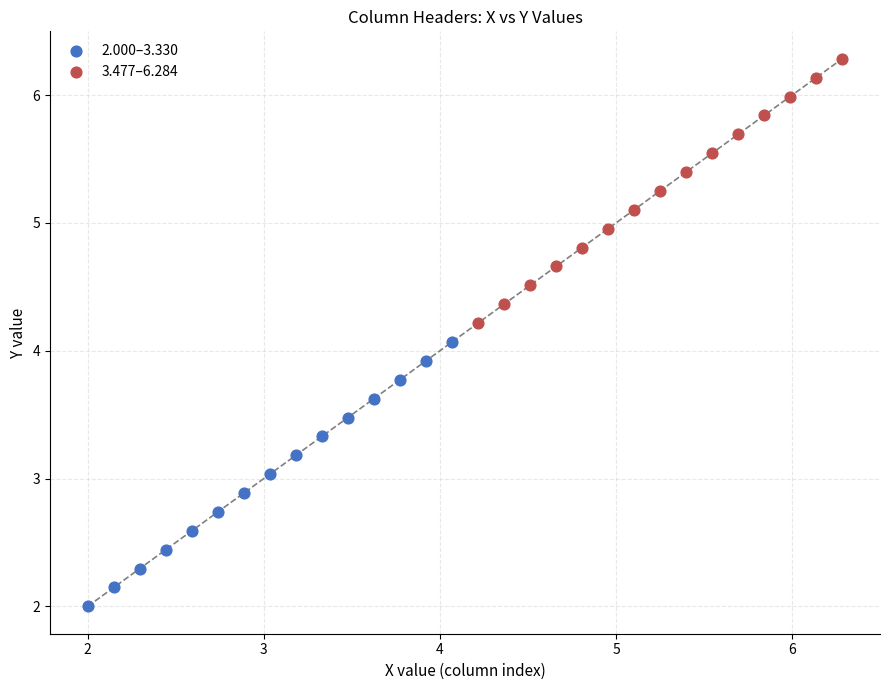

What are all the series names shown in the legend?

2.000–3.330, 3.477–6.284